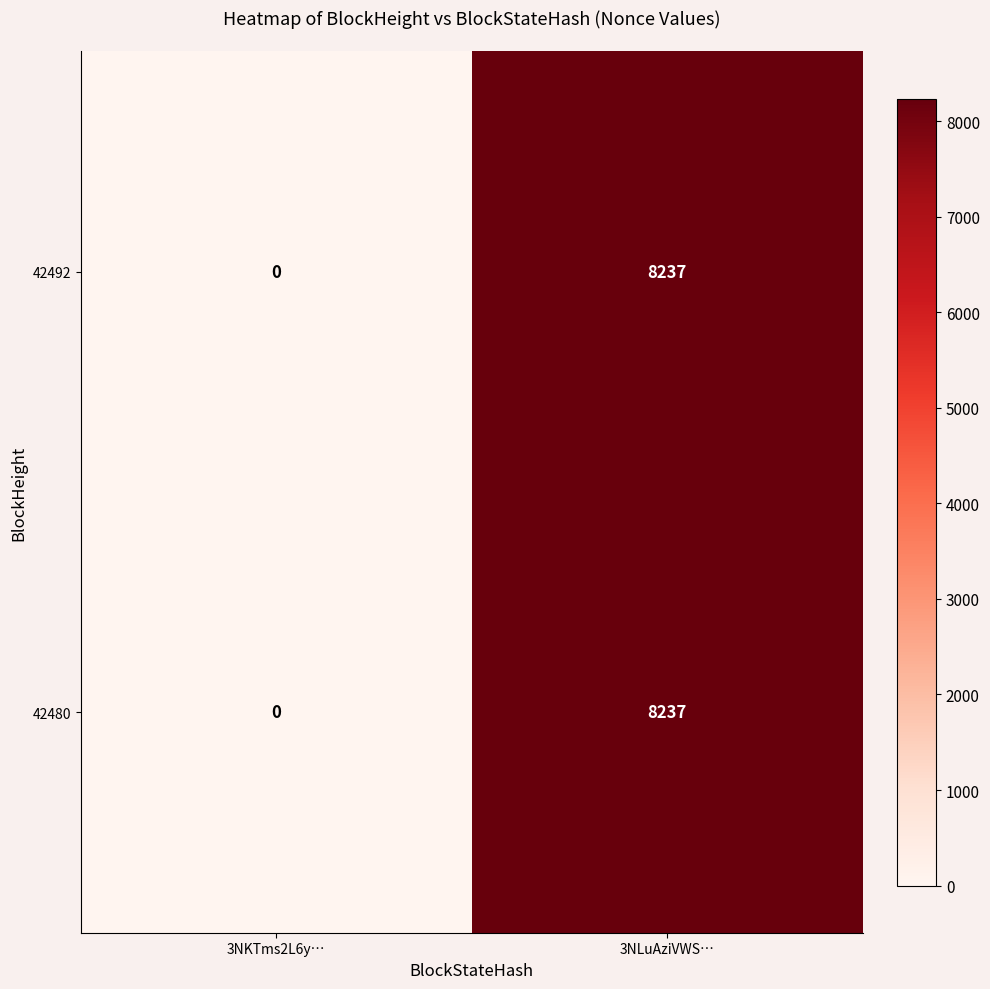

The 42492 series shows 3847 at 3NLuAziVWS…. True or false?

False